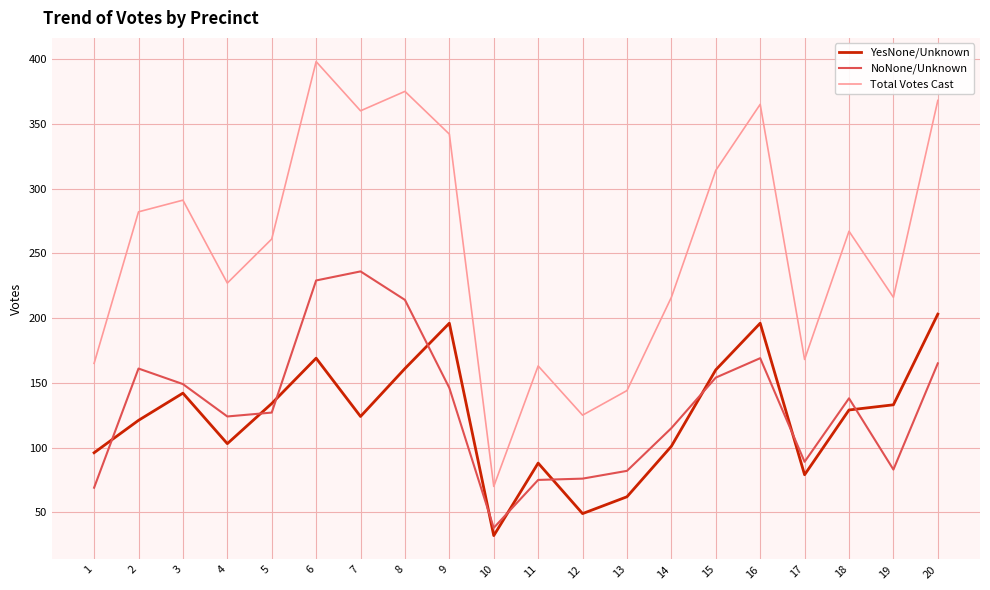

What is the difference between the maximum and minimum values in the YesNone/Unknown series?

171